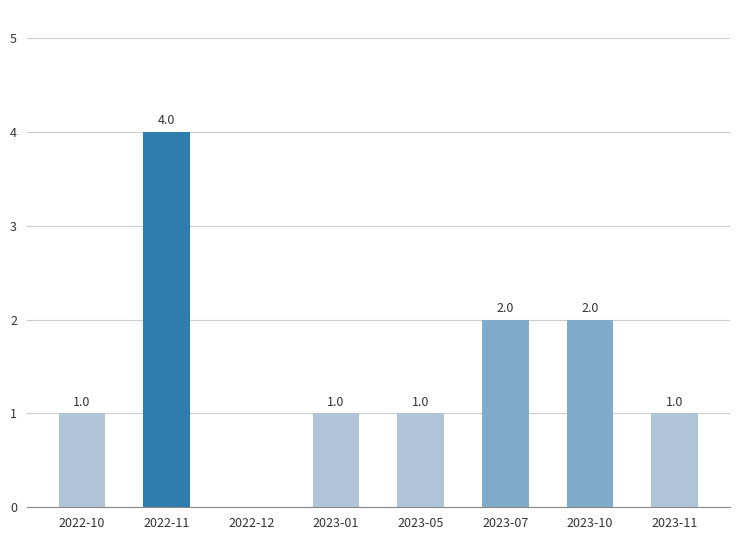

Approximately how many times larger is the value at 2023-10 compared to 2023-11?

2.0